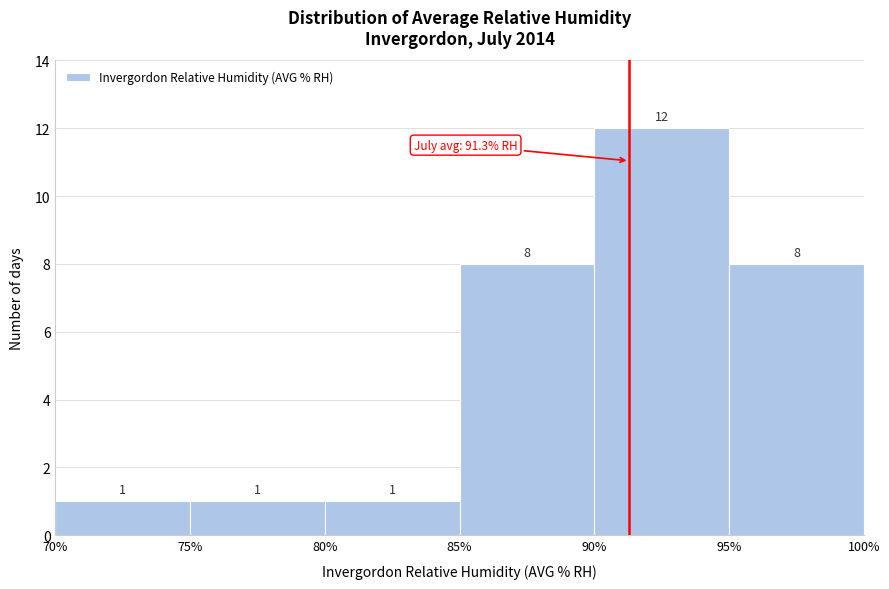

Which range on the x-axis has the tallest bar?

90% to 95%